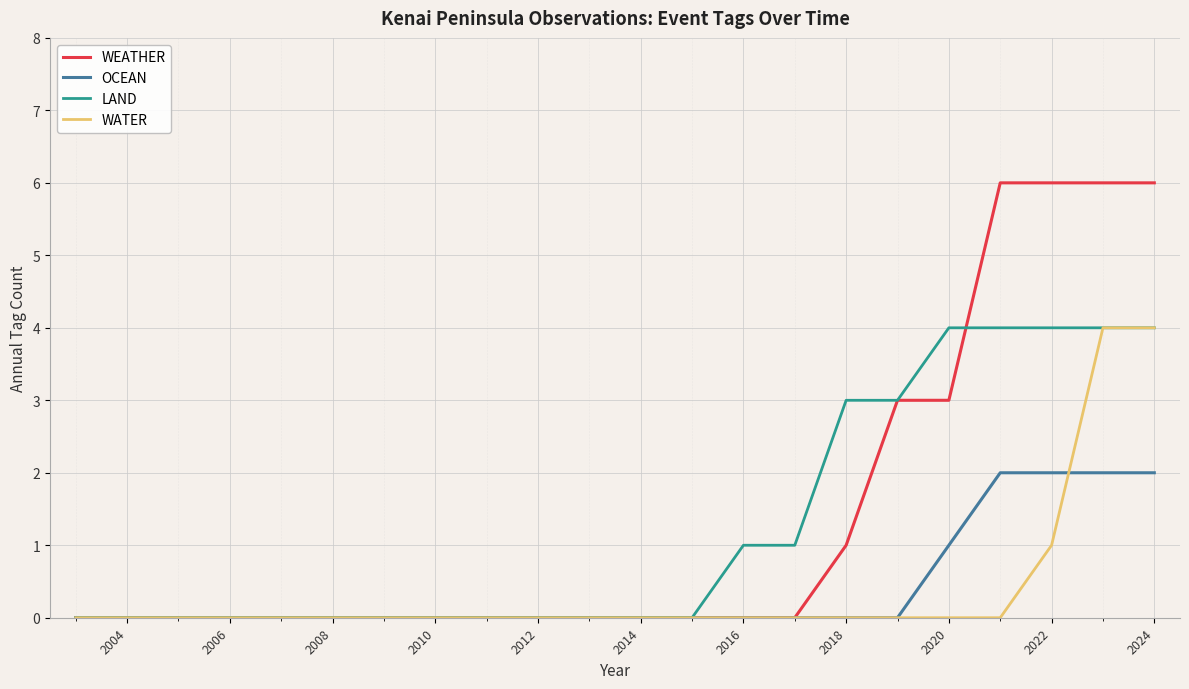

What is the sum of all OCEAN values?

9